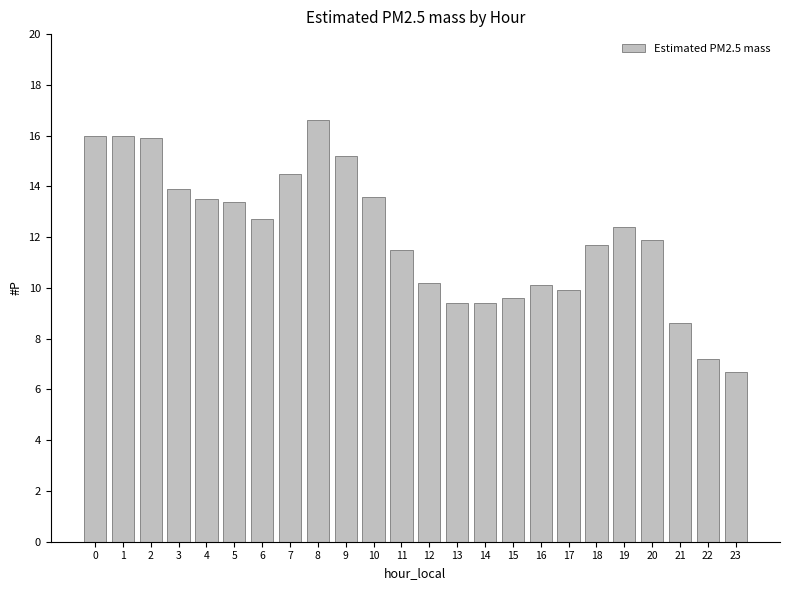

Does the chart contain stacked bars?

No